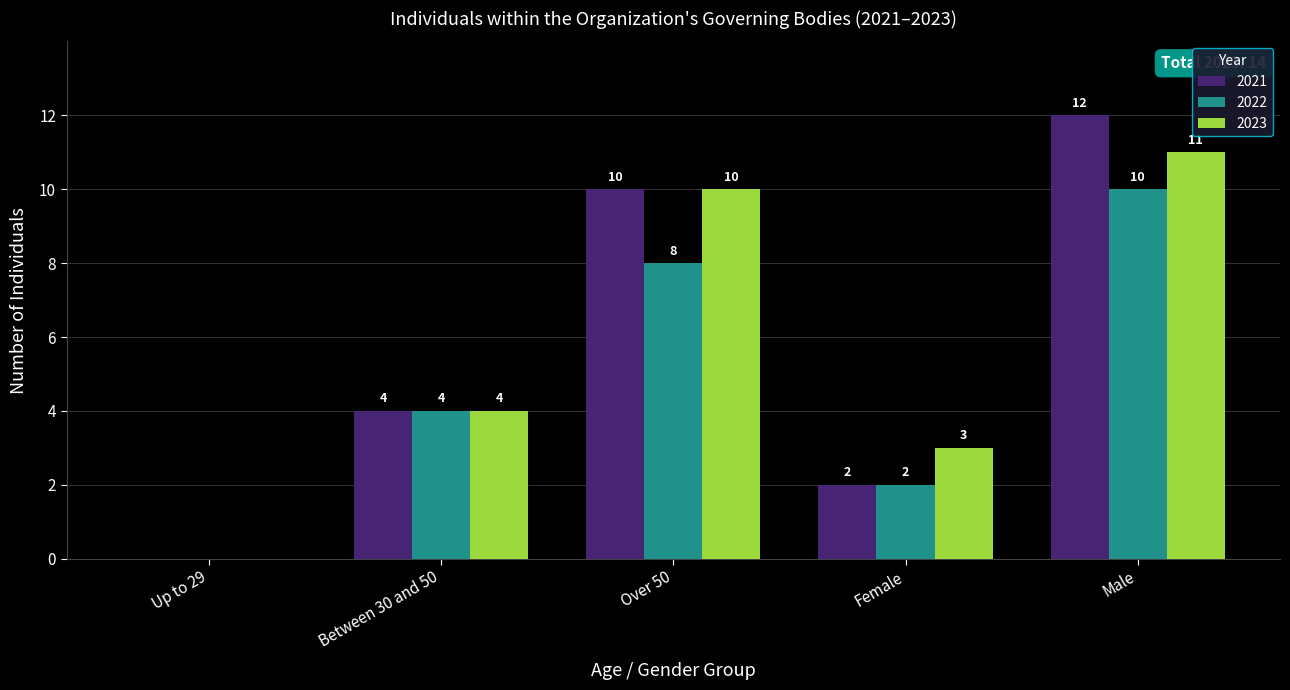

How many 2022 values are between 2 and 8?

3